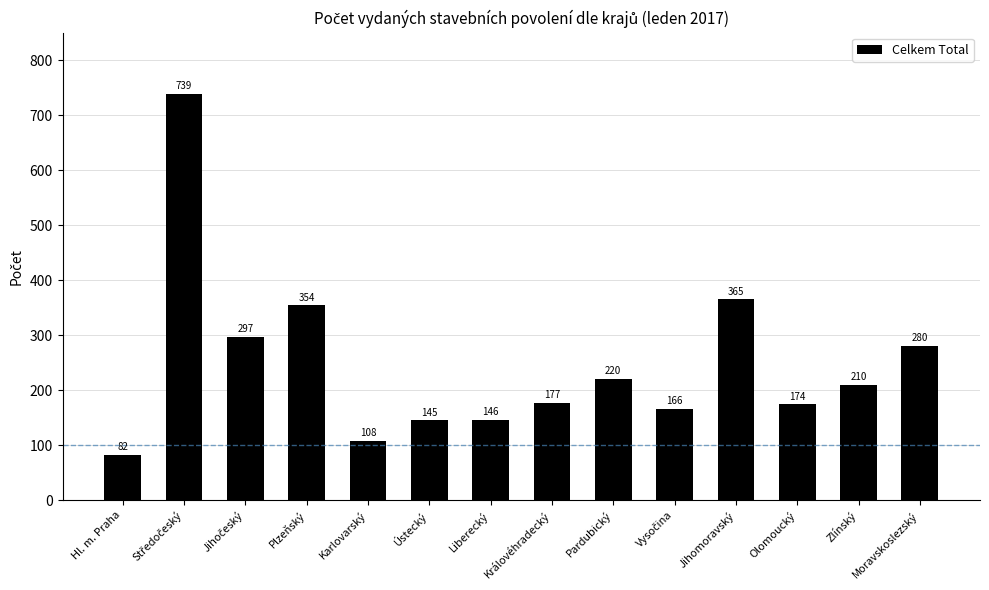

What is the change in value from Zlínský to Moravskoslezský?

+70